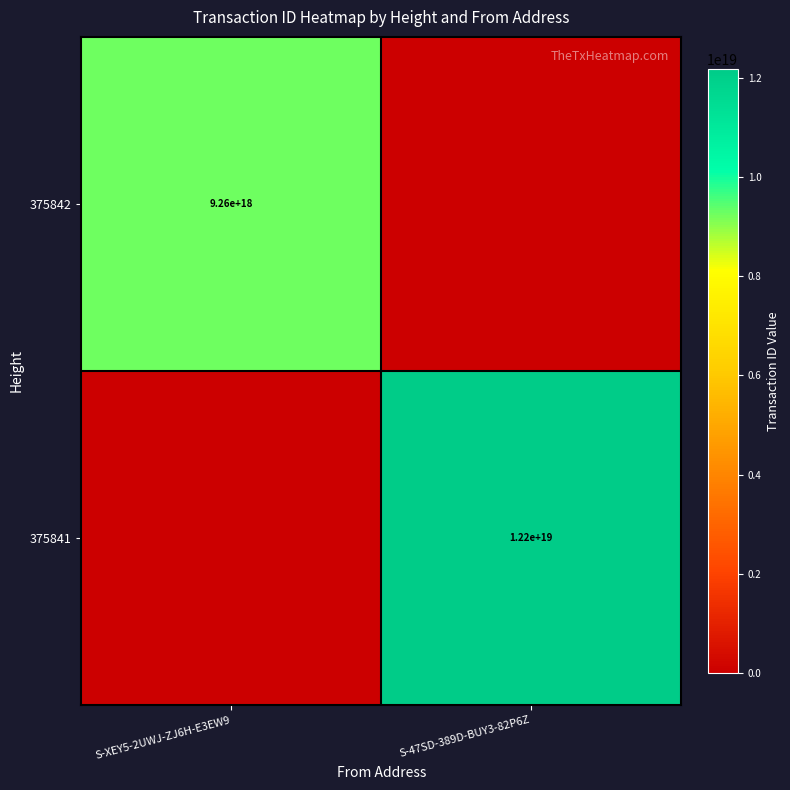

The 375842 series shows 5590211309710814208 at S-XEY5-2UWJ-ZJ6H-E3EW9. True or false?

False